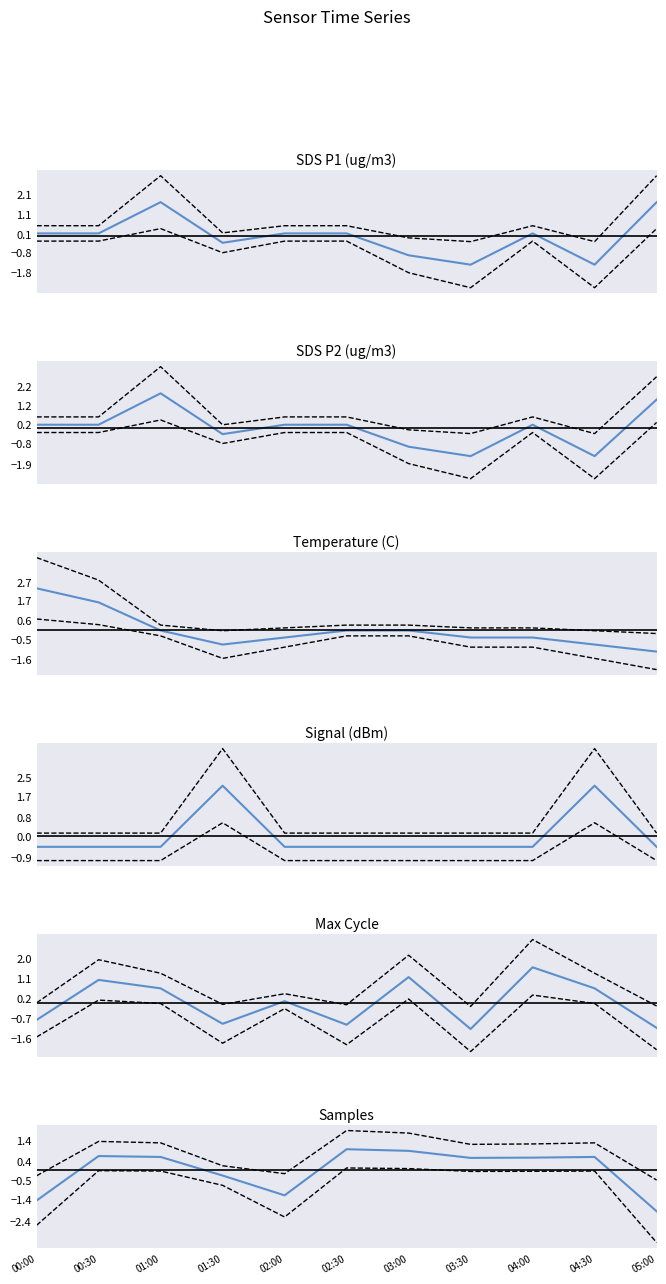

Does the chart have visible grid lines?

No